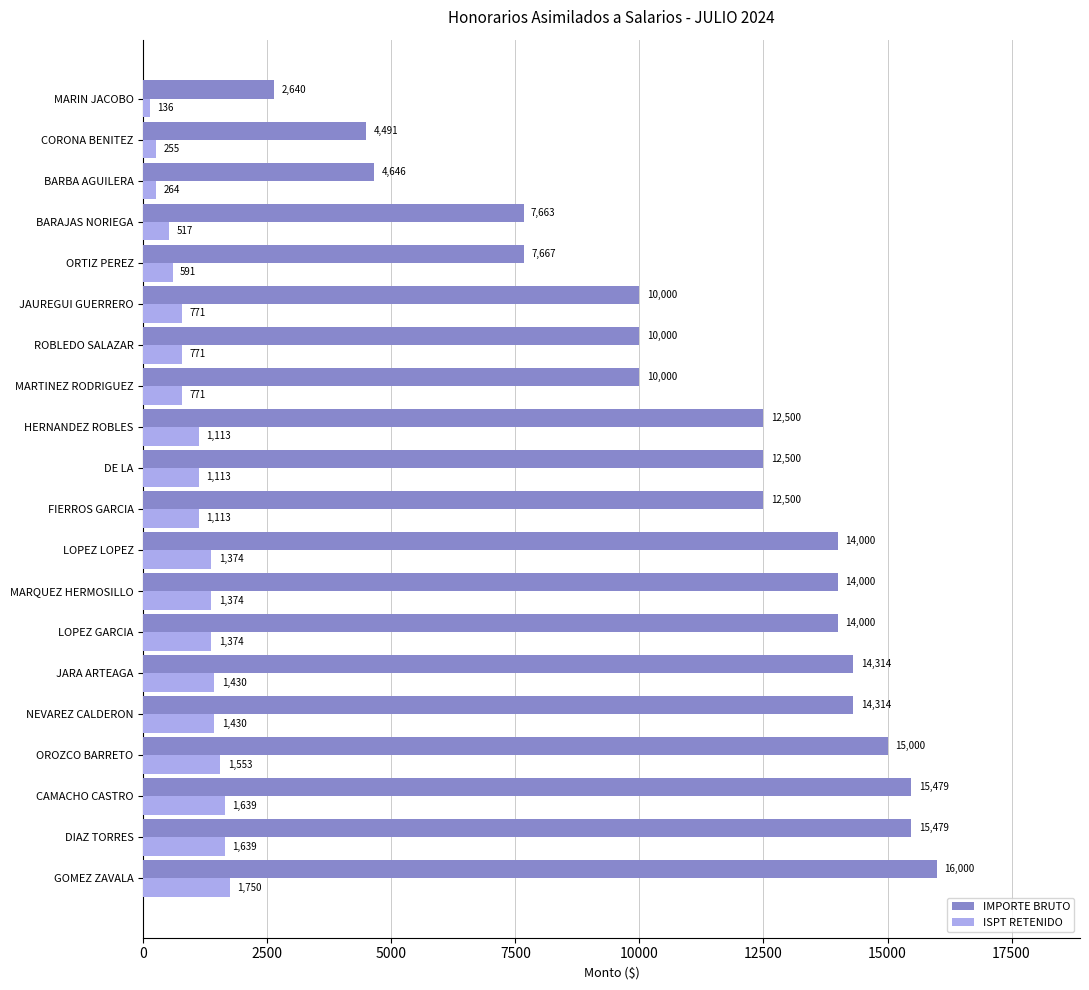

What is the sum of the IMPORTE BRUTO values at DIAZ TORRES and JAUREGUI GUERRERO?

25479.0